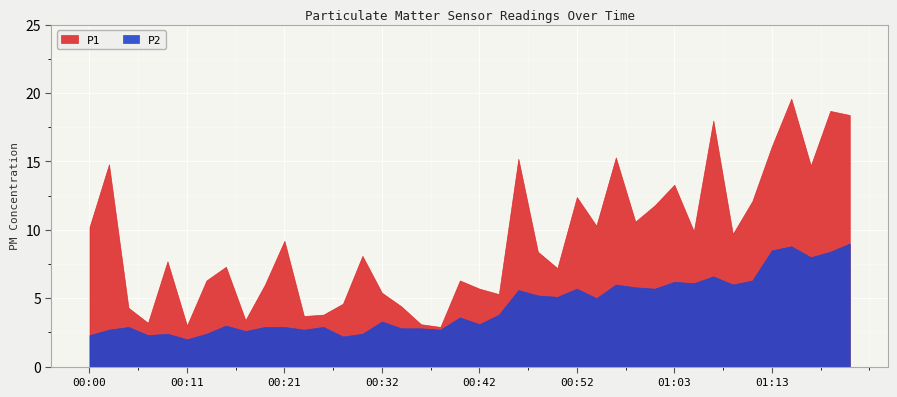

What is the label of the 34th point from the right?

00:13